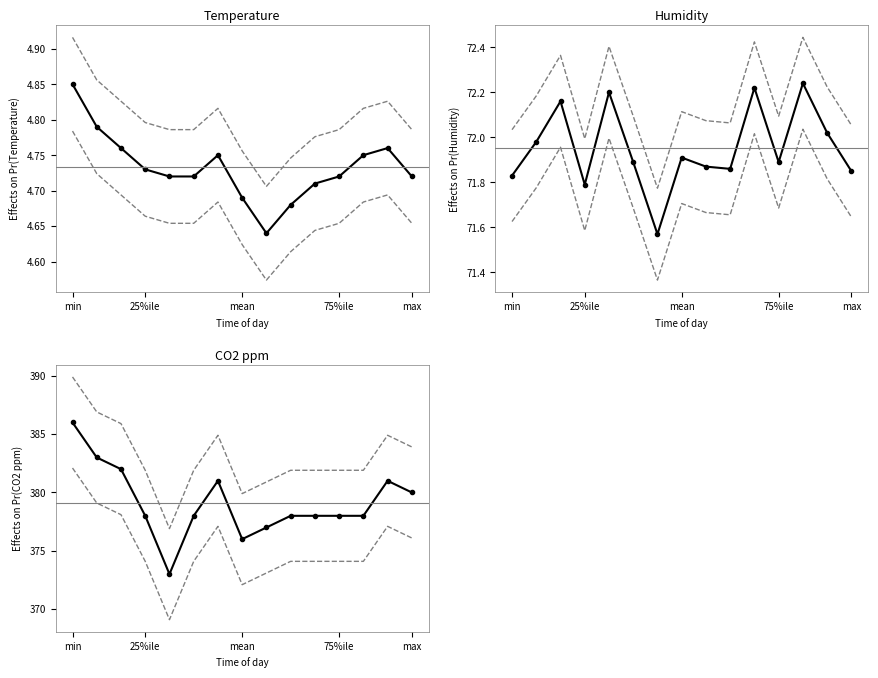

How many interior local valleys does the Temperature series have?

1